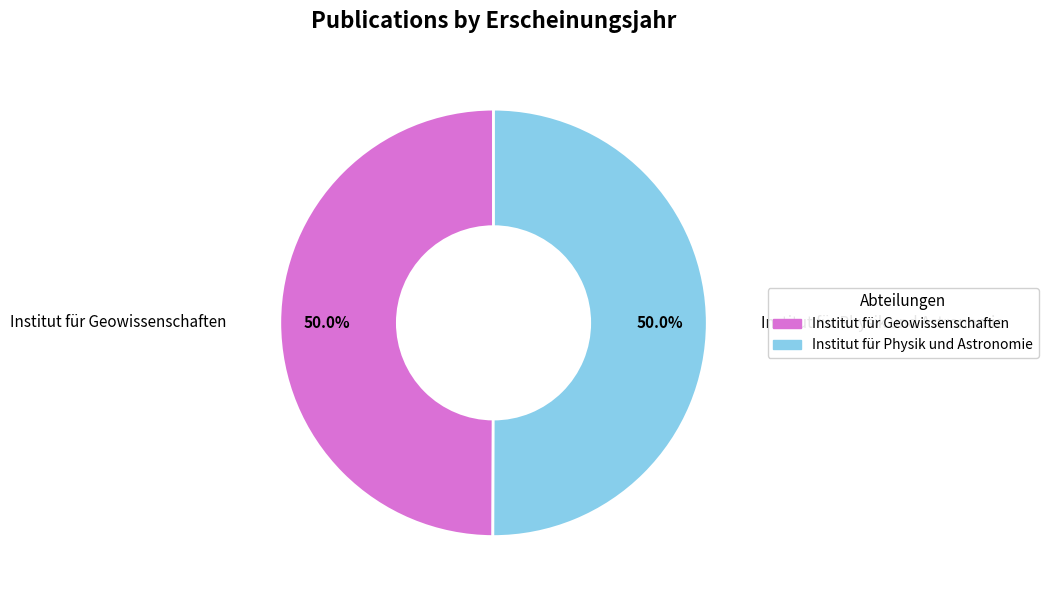

How many slices are in this pie chart?

2